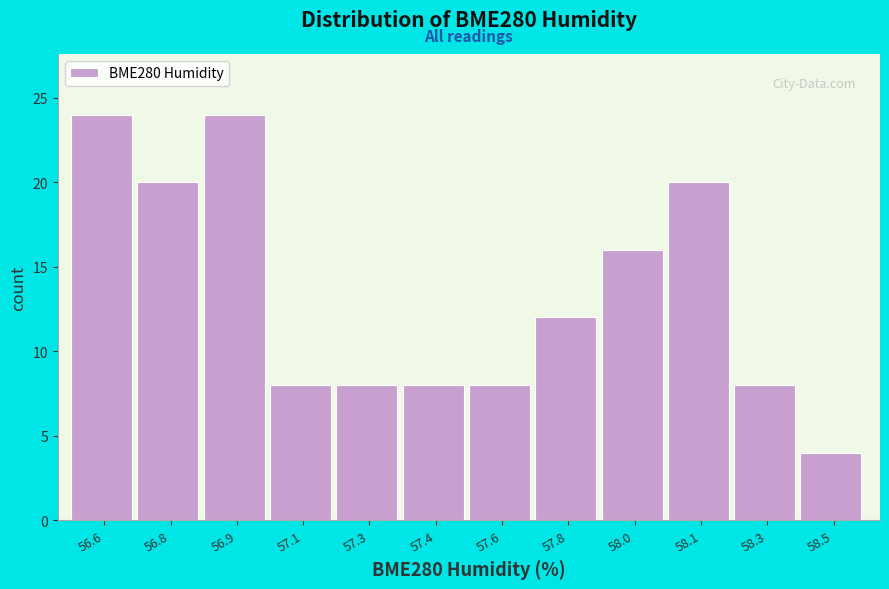

Reading left to right, what are all the values shown in this chart?

56.6=24	56.8=20	56.9=24	57.1=8	57.3=8	57.4=8	57.6=8	57.8=12	58.0=16	58.1=20	58.3=8	58.5=4